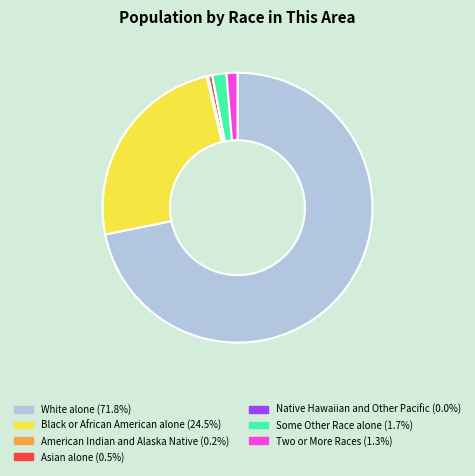

Which category has the biggest portion of the pie?

White alone